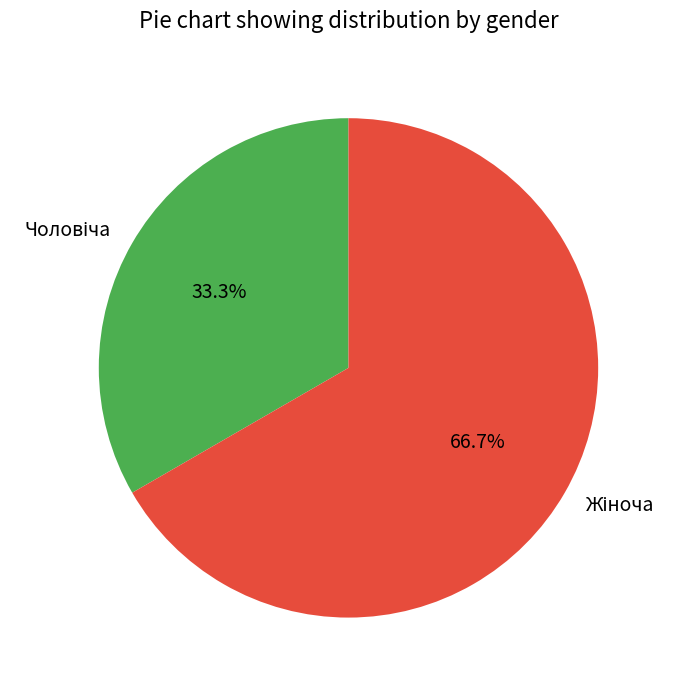

Is there a majority slice in this chart?

Yes